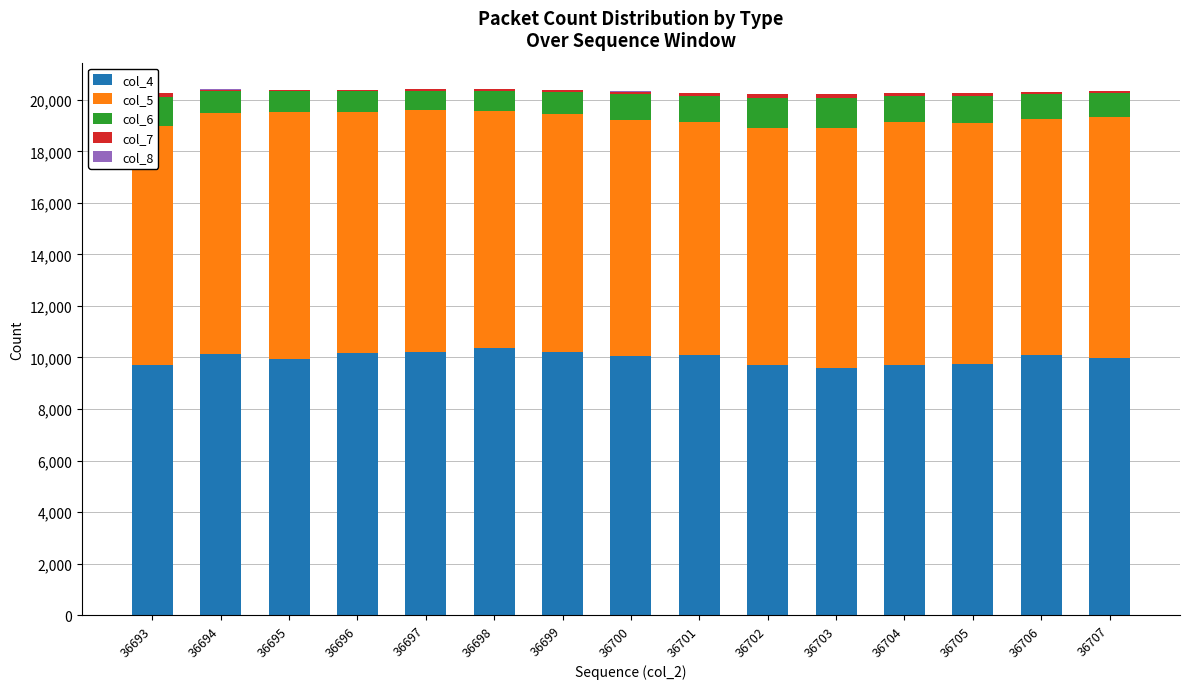

The value of col_4 at 36693 is 9722. True or false?

True